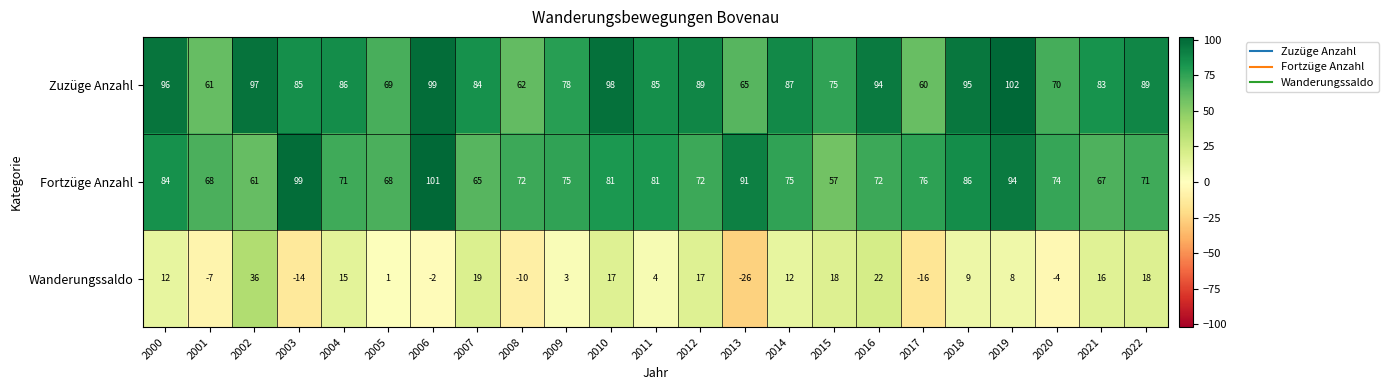

Which category has the lowest value across all series?

2013